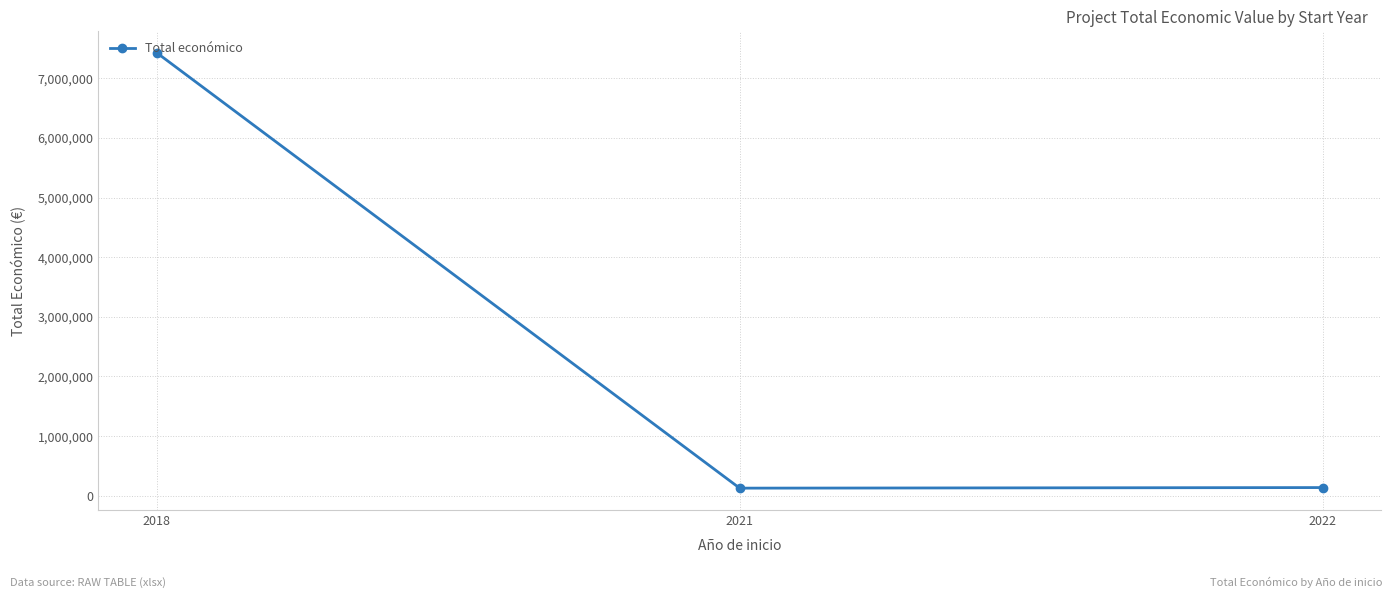

What is the value of the 1st point from the left?

7429975.0